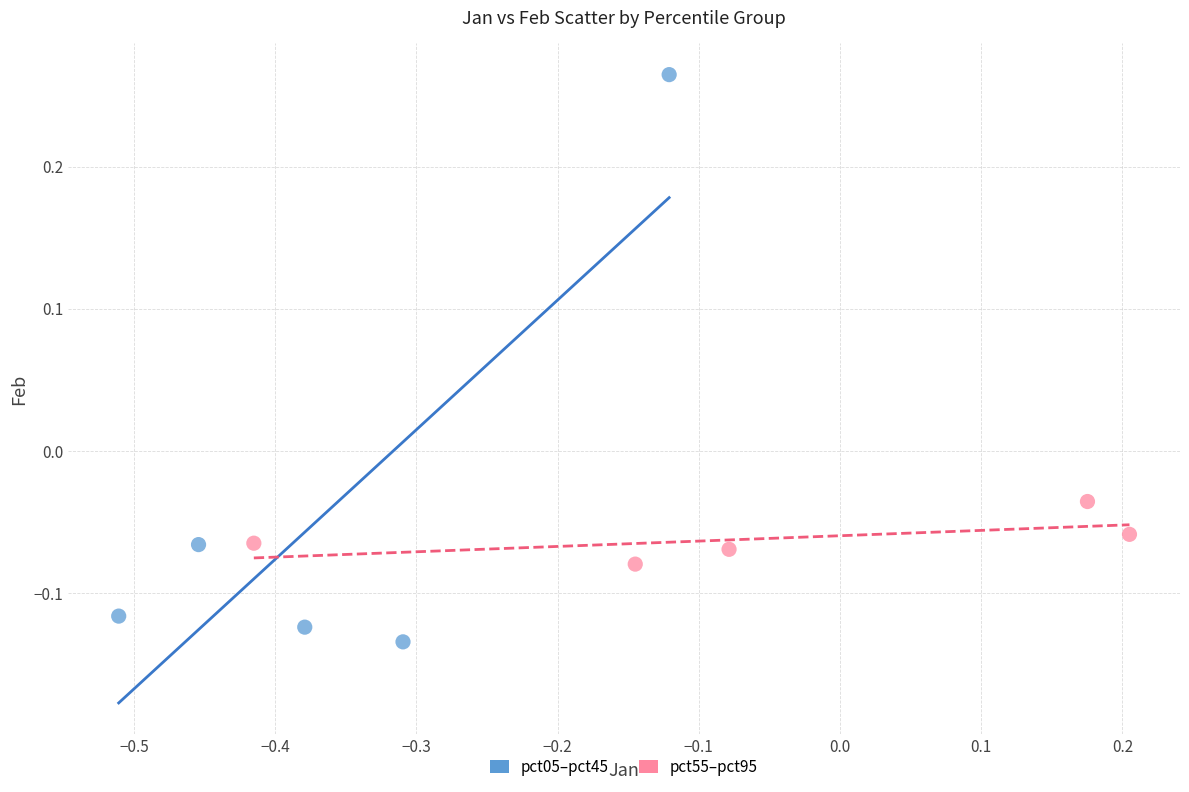

Which series reaches the maximum Y coordinate?

pct05–pct45